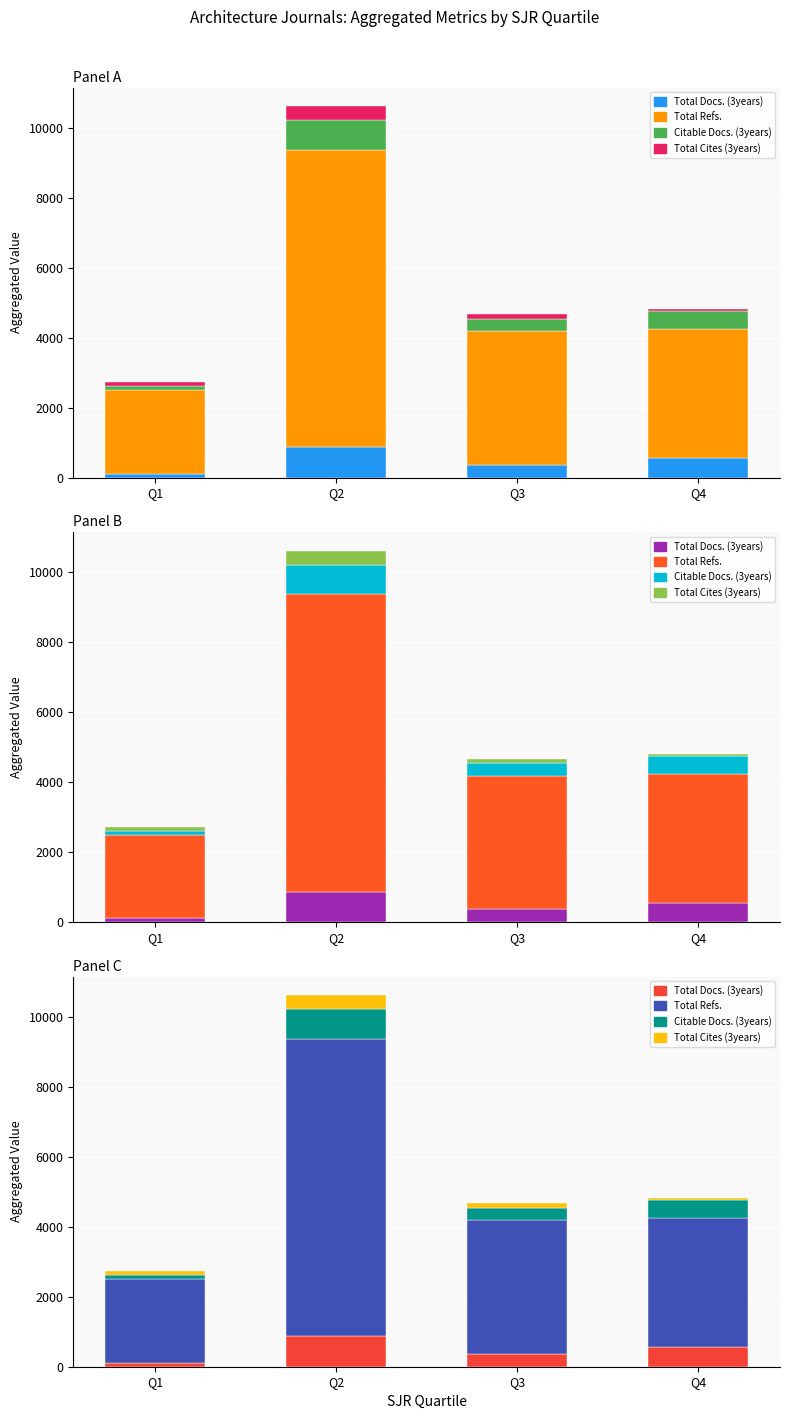

What value does the Citable Docs. (3years) series have at Q2?

846